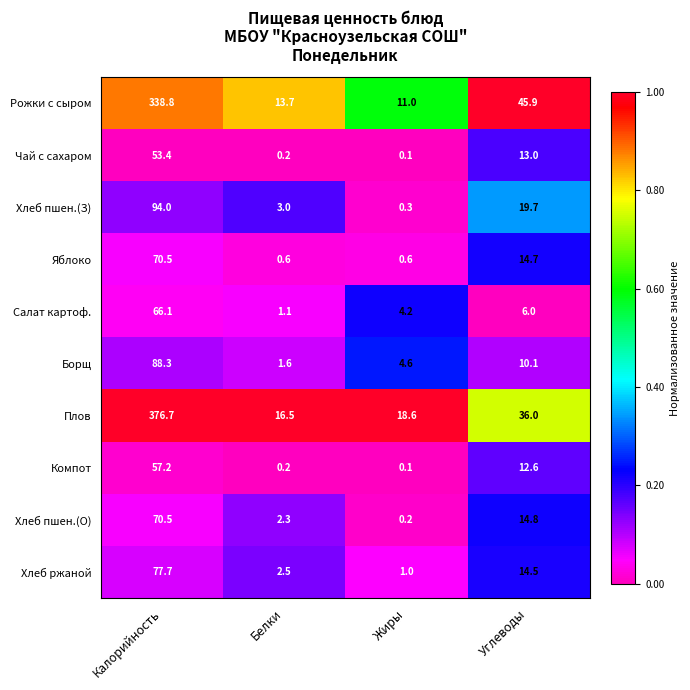

Is it true that Борщ equals 7.5 at Жиры?

False